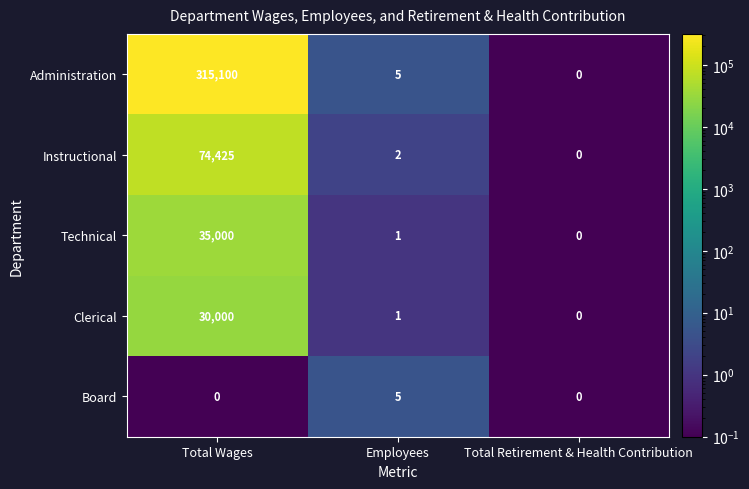

Which series changed the most between Total Wages and Employees?

Administration